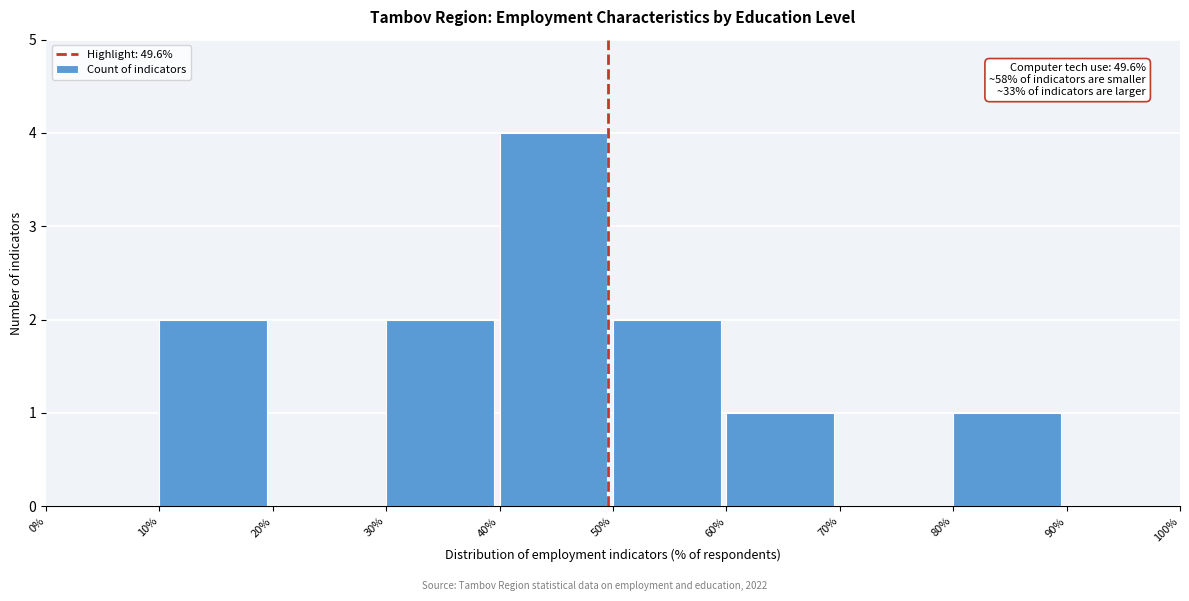

Which range on the x-axis has the tallest bar?

40% to 50%